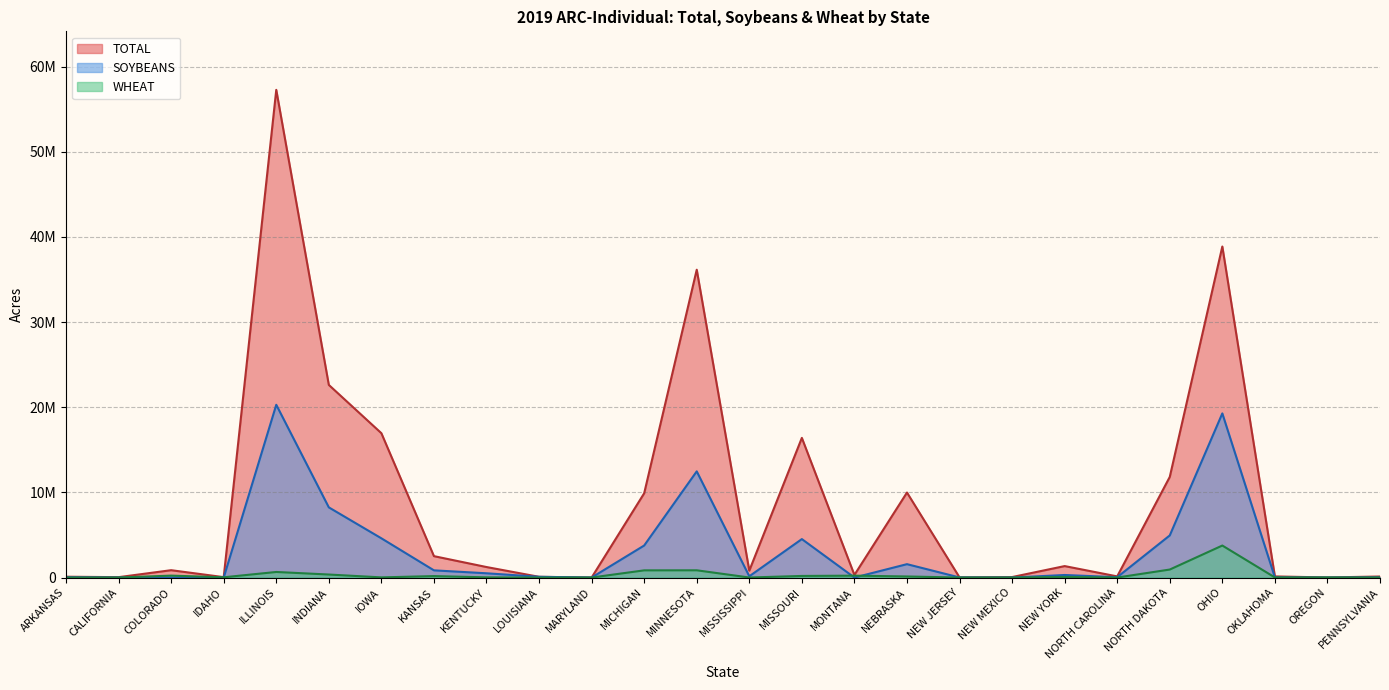

What is the sum of the SOYBEANS values at NEW YORK and NEBRASKA?

1869113